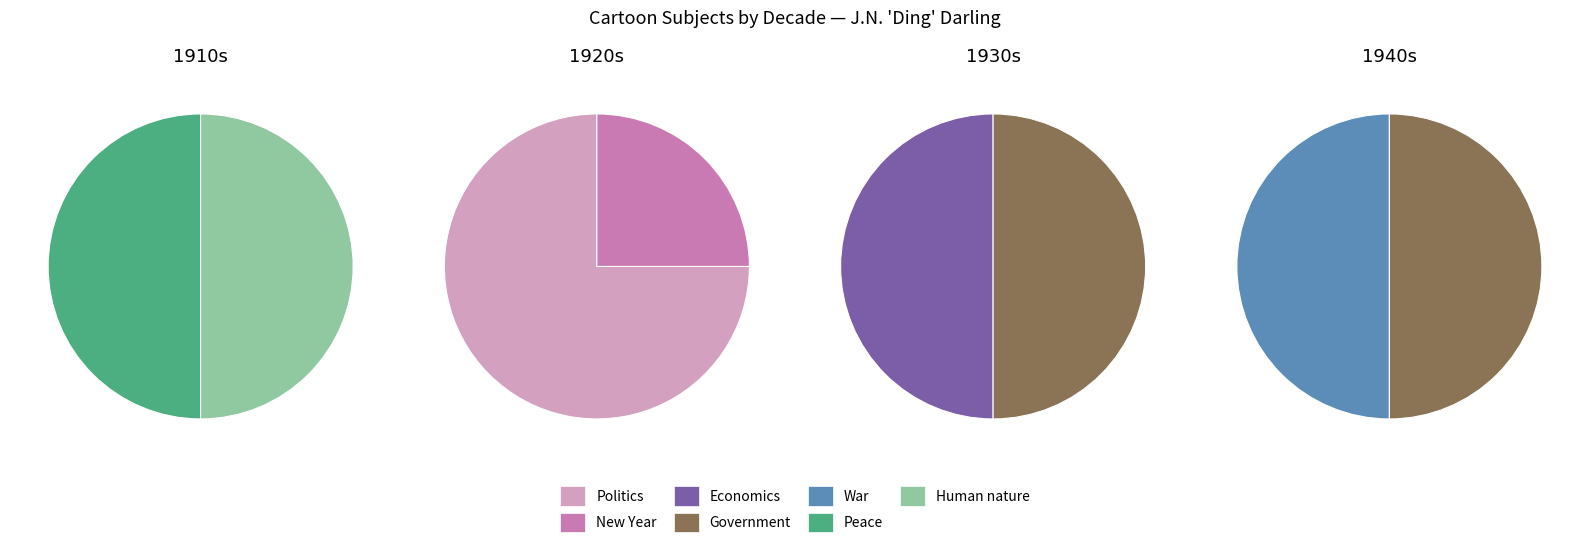

Does Peace account for over 50% of the chart?

No